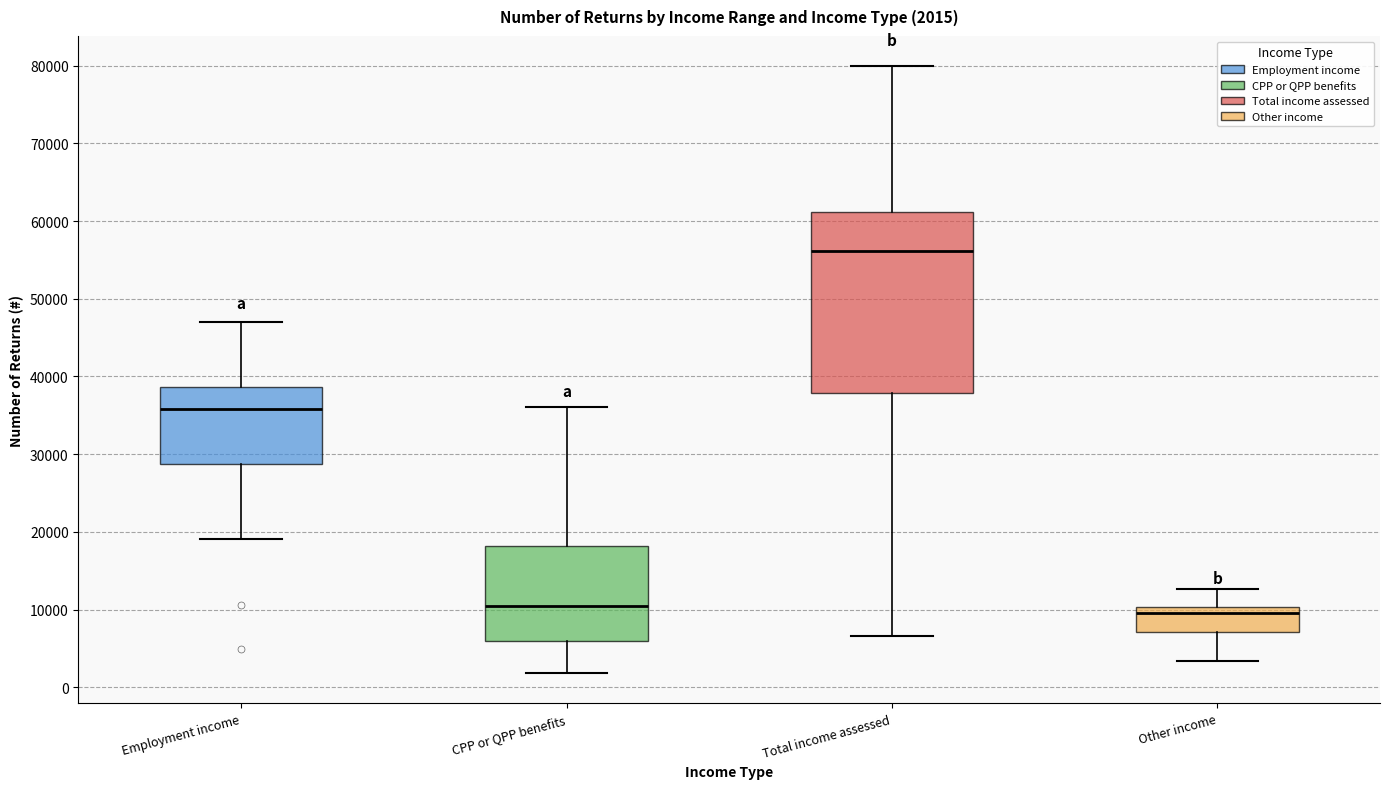

Comparing the boxes themselves (not the whiskers), which one is the tallest?

Total income assessed